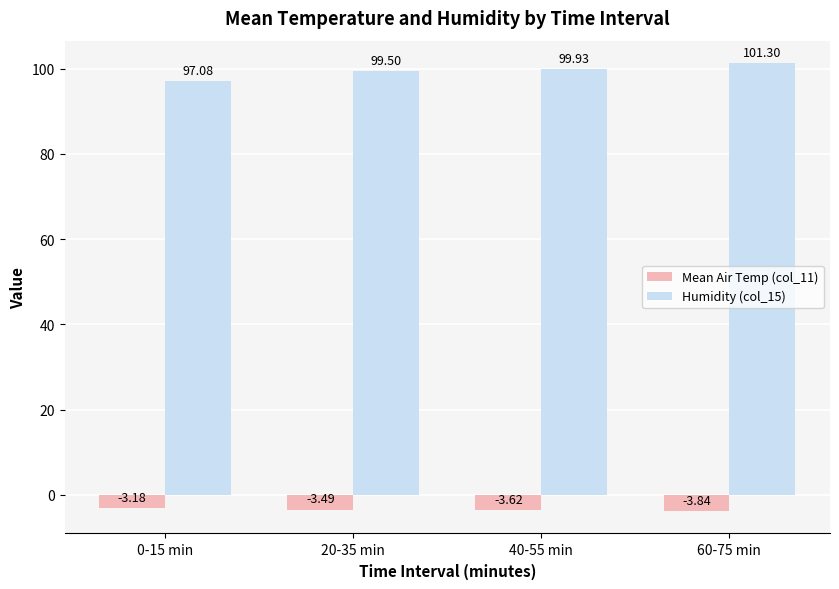

At which label is Humidity (col_15) closest to 99?

20-35 min